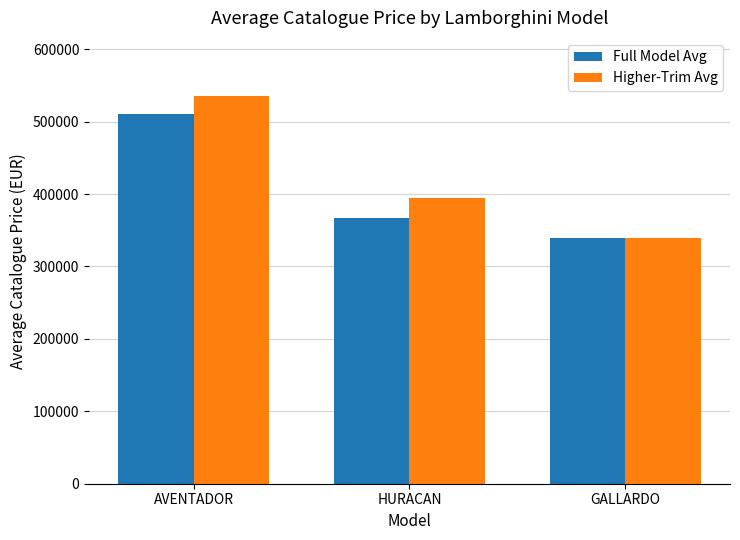

What value does the Full Model Avg series have at AVENTADOR?

510368.5